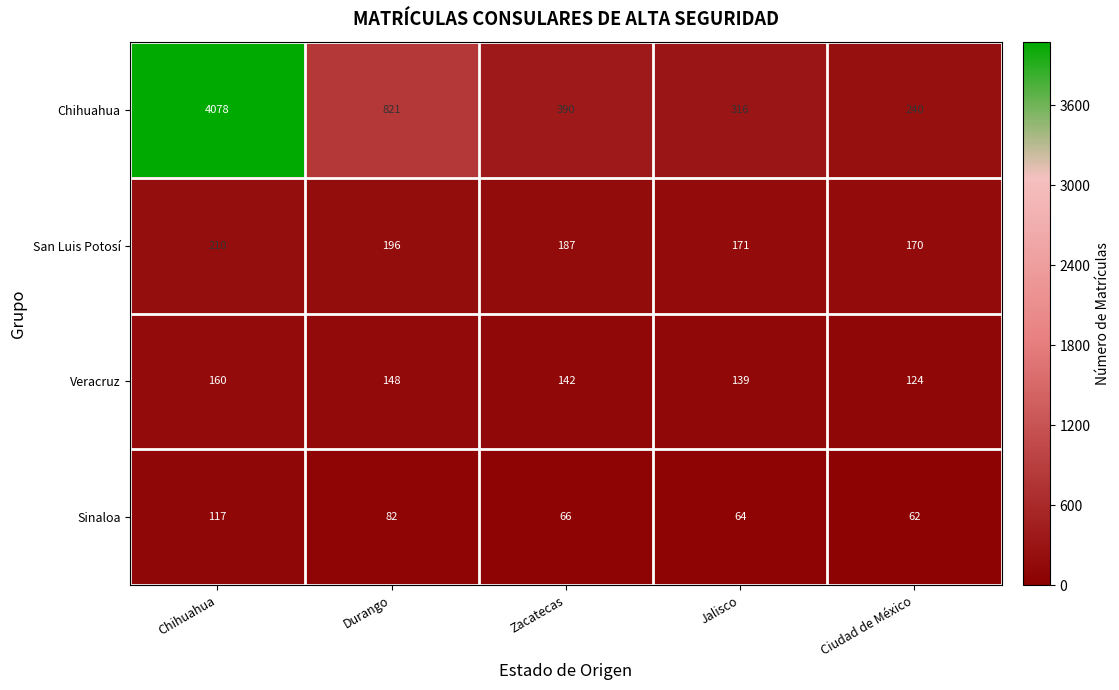

Which series changed the most between Durango and Jalisco?

Chihuahua